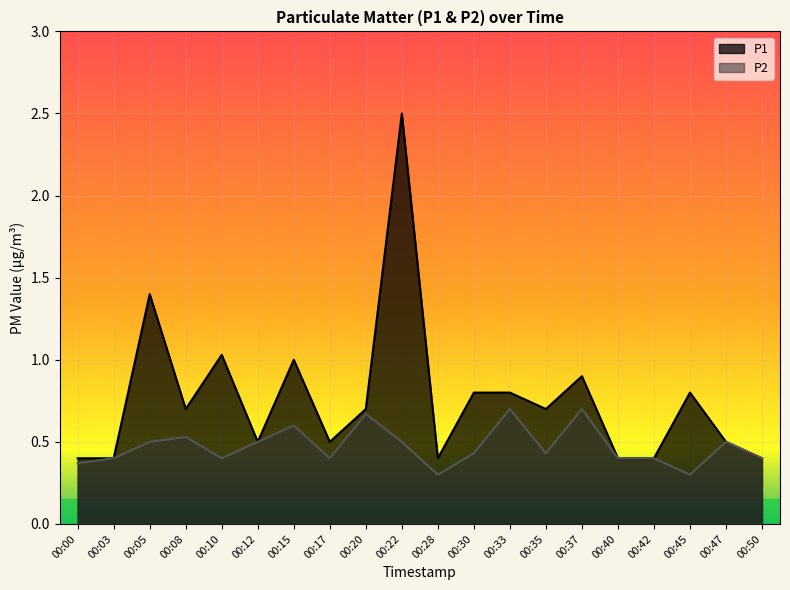

List the labels in order of P1 value, largest first.

00:22, 00:05, 00:10, 00:15, 00:37, 00:30, 00:33, 00:45, 00:08, 00:20, 00:35, 00:12, 00:17, 00:47, 00:00, 00:03, 00:28, 00:40, 00:42, 00:50